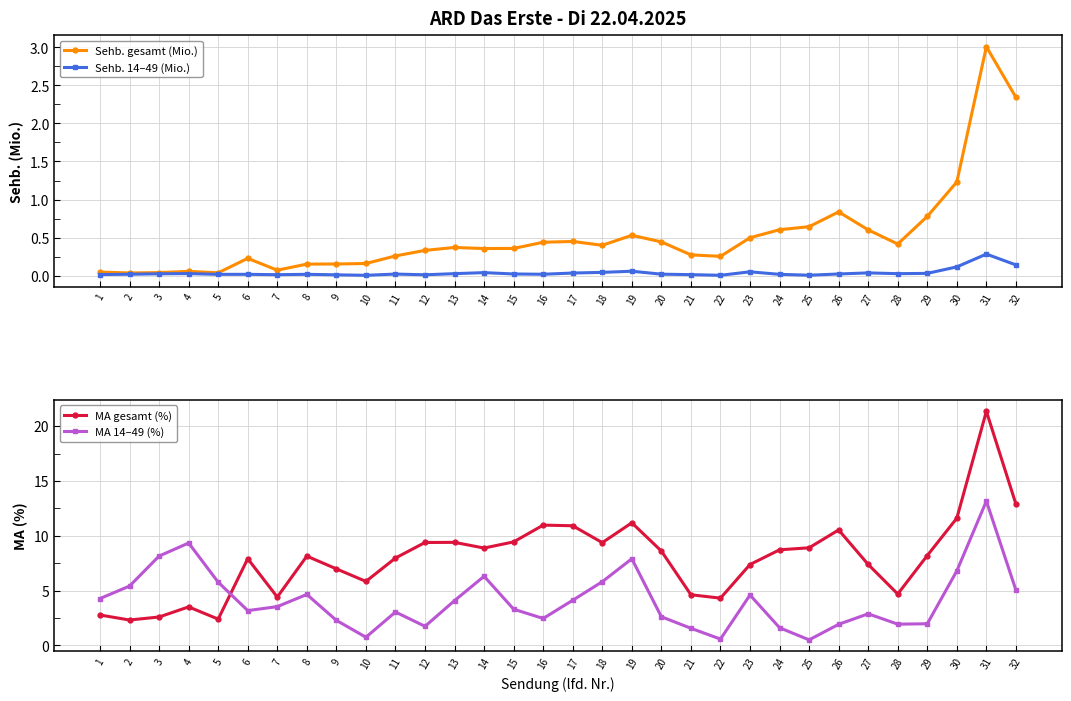

What are all the series names shown in the legend?

Sehb. gesamt (Mio.), Sehb. 14–49 (Mio.), MA gesamt (%), MA 14–49 (%)